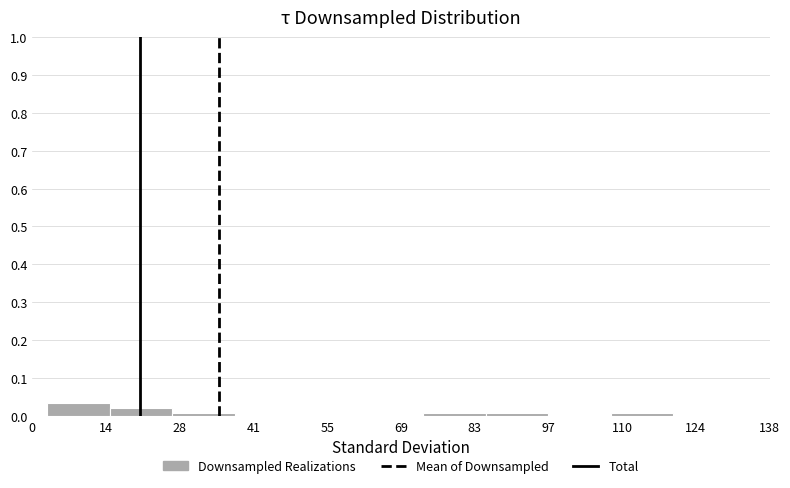

How tall is the bar that spans 2 to 14 on the x-axis? Neither the bar edges nor the heights are printed on the chart, so give them approximately, as read against the axes.

0.04